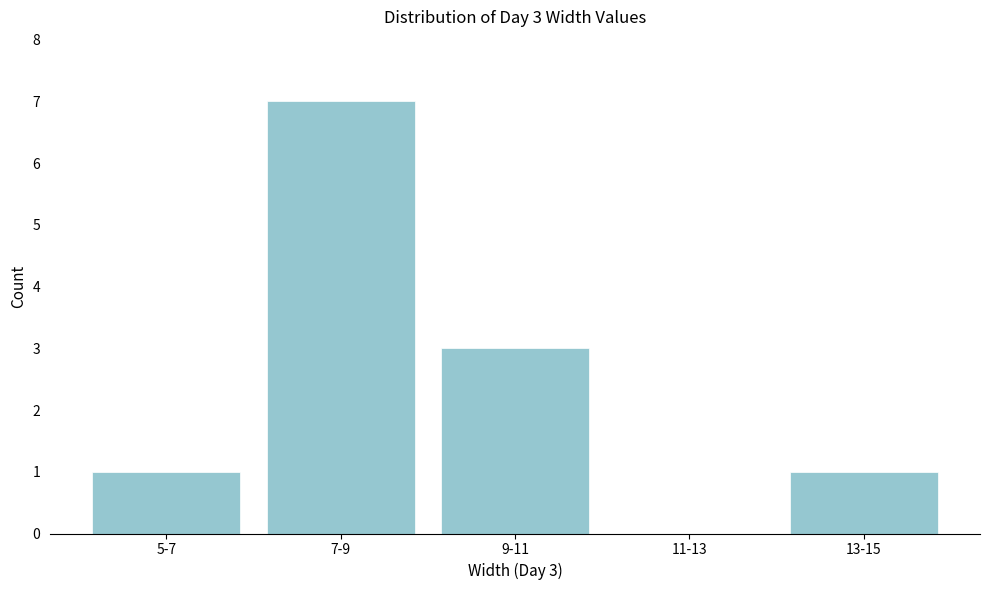

Reading right to left, extract all data points from this chart.

13-15=1	11-13=0	9-11=3	7-9=7	5-7=1